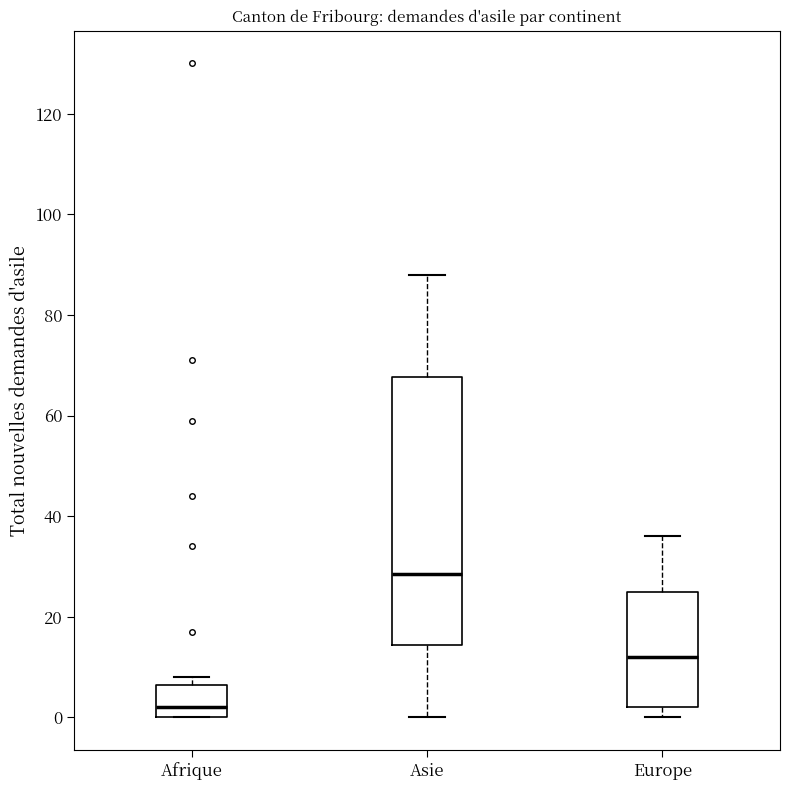

Where is the upper edge of the box for Afrique on the y-axis? The values are not printed on the chart, so give them approximately, as read against the axis.

6